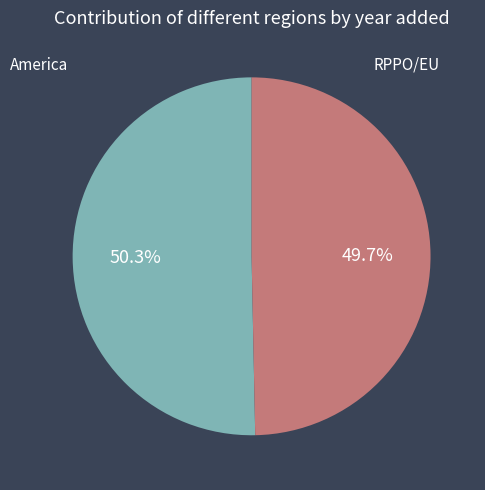

Rank the categories by value from highest to lowest.

America, RPPO/EU